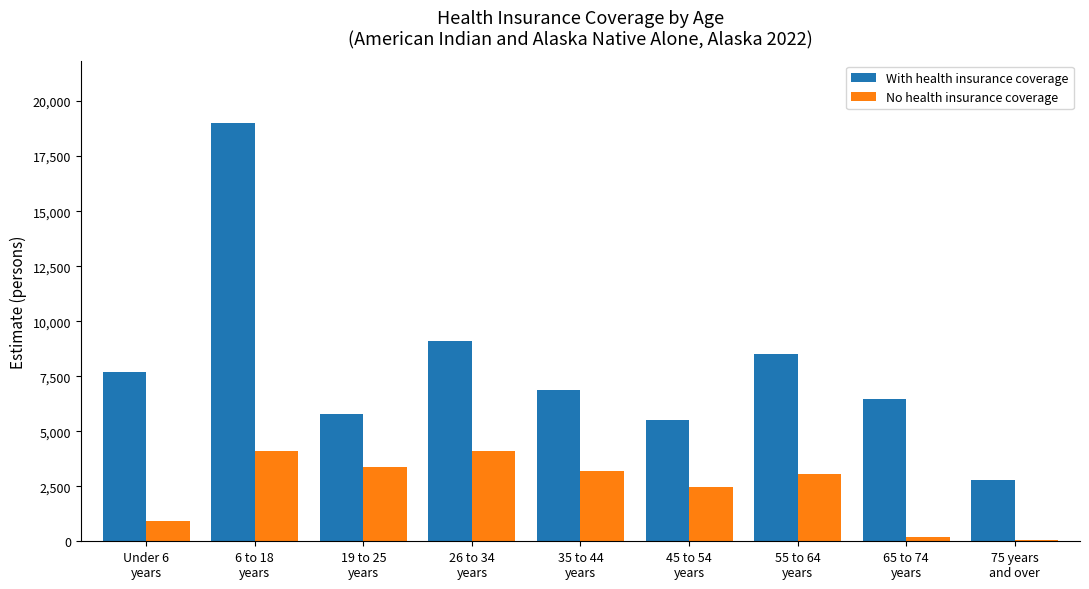

What is the difference between the second highest and second lowest values in the With health insurance coverage series?

3579